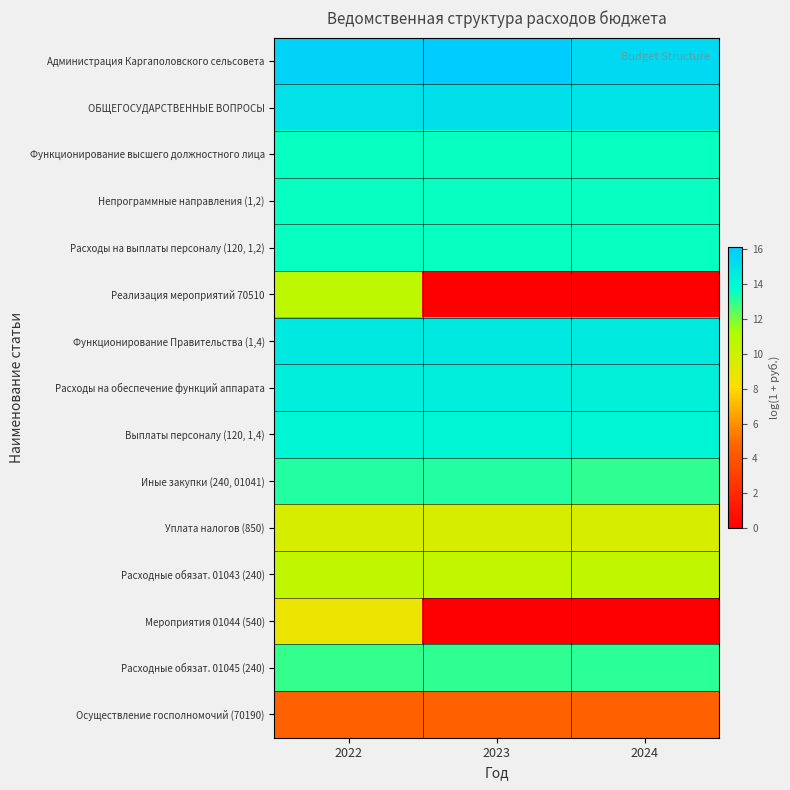

Reading left to right, extract all data points from this chart.

Администрация Каргаполовского сельсовета: 2022=15.8	2023=16.1	2024=15.4
ОБЩЕГОСУДАРСТВЕННЫЕ ВОПРОСЫ: 2022=15.0	2023=15.2	2024=15.0
Функционирование высшего должностного лица: 2022=13.6	2023=13.6	2024=13.6
Непрограммные направления (1,2): 2022=13.6	2023=13.6	2024=13.6
Расходы на выплаты персоналу (120, 1,2): 2022=13.6	2023=13.6	2024=13.6
Реализация мероприятий 70510: 2022=10.5	2023=0.0	2024=0.0
Функционирование Правительства (1,4): 2022=14.7	2023=14.7	2024=14.7
Расходы на обеспечение функций аппарата: 2022=14.5	2023=14.5	2024=14.4
Выплаты персоналу (120, 1,4): 2022=14.1	2023=14.1	2024=14.1
Иные закупки (240, 01041): 2022=13.2	2023=13.2	2024=13.0
Уплата налогов (850): 2022=9.6	2023=9.6	2024=9.6
Расходные обязат. 01043 (240): 2022=10.4	2023=10.4	2024=10.4
Мероприятия 01044 (540): 2022=8.8	2023=0.0	2024=0.0
Расходные обязат. 01045 (240): 2022=13.0	2023=13.0	2024=13.0
Осуществление госполномочий (70190): 2022=4.6	2023=4.6	2024=4.6